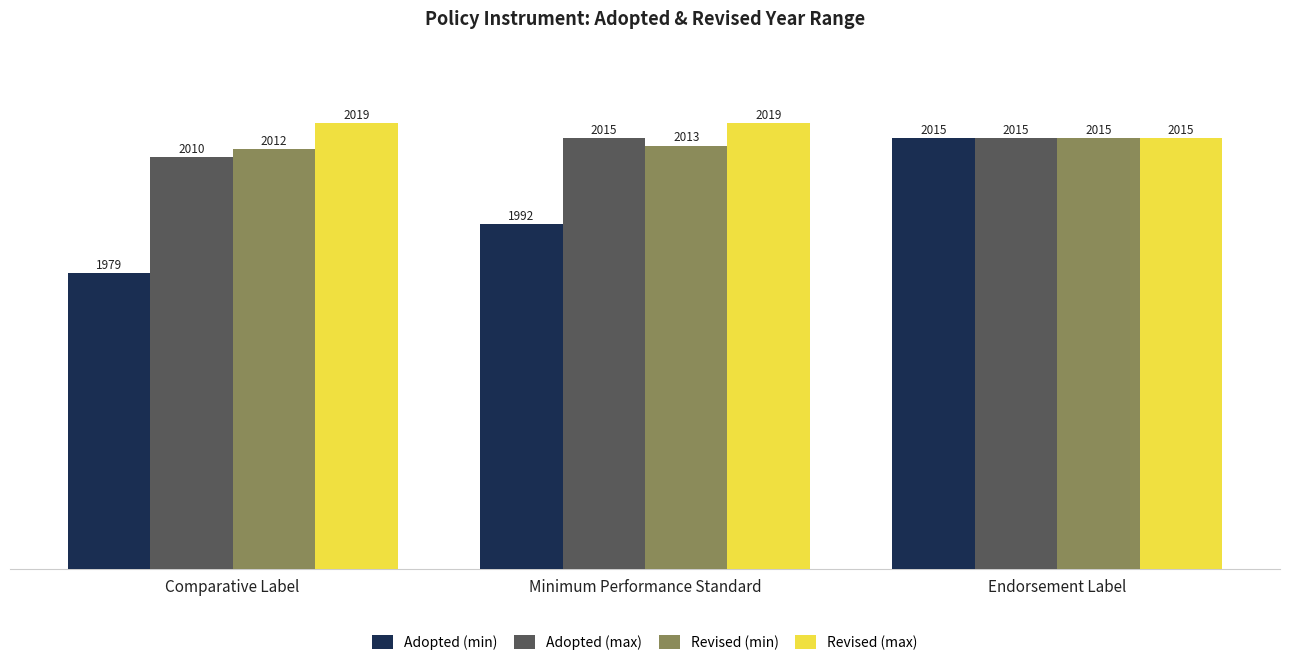

How many data points does each series have?

3